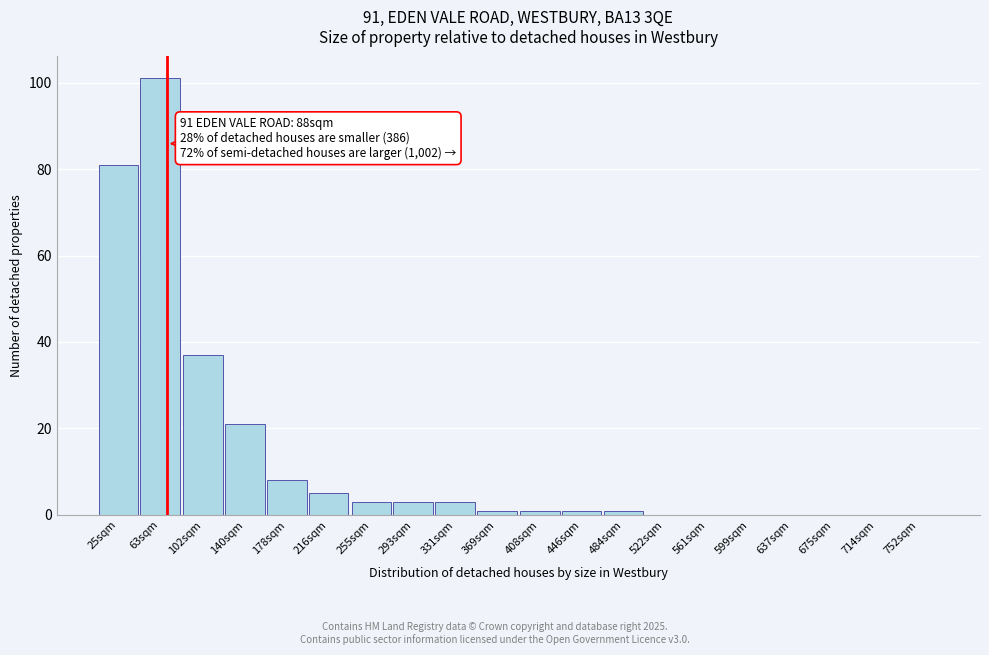

Reading left to right, extract all data points from this chart.

25sqm=81	63sqm=101	102sqm=37	140sqm=21	178sqm=8	216sqm=5	255sqm=3	293sqm=3	331sqm=3	369sqm=1	408sqm=1	446sqm=1	484sqm=1	522sqm=0	561sqm=0	599sqm=0	637sqm=0	675sqm=0	714sqm=0	752sqm=0